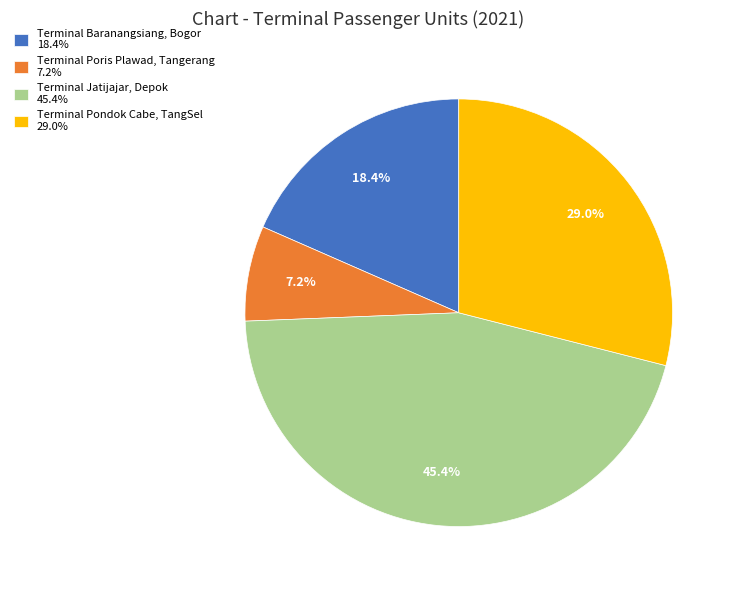

To the nearest percent, what is the average slice percentage?

25%